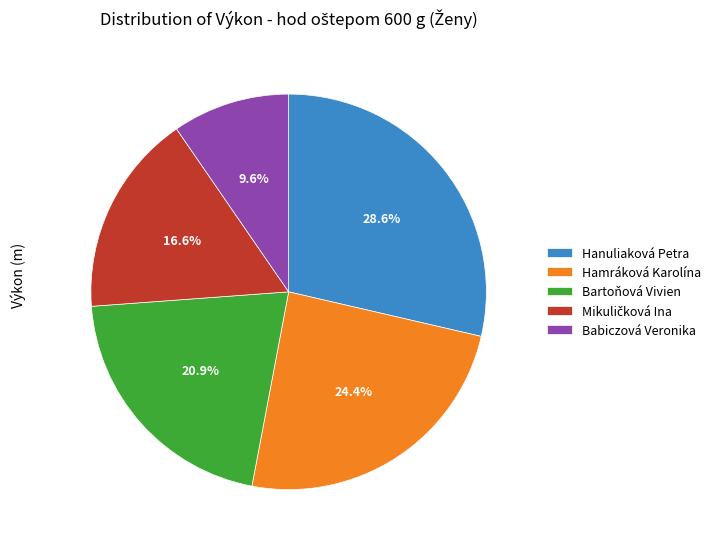

How many segments does this pie chart have?

5